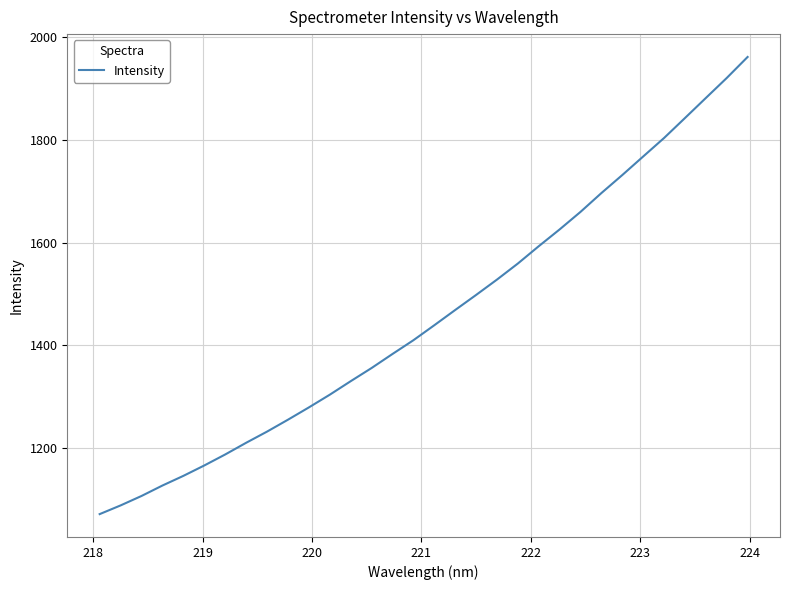

What is the minimum value shown in the chart?

1072.4